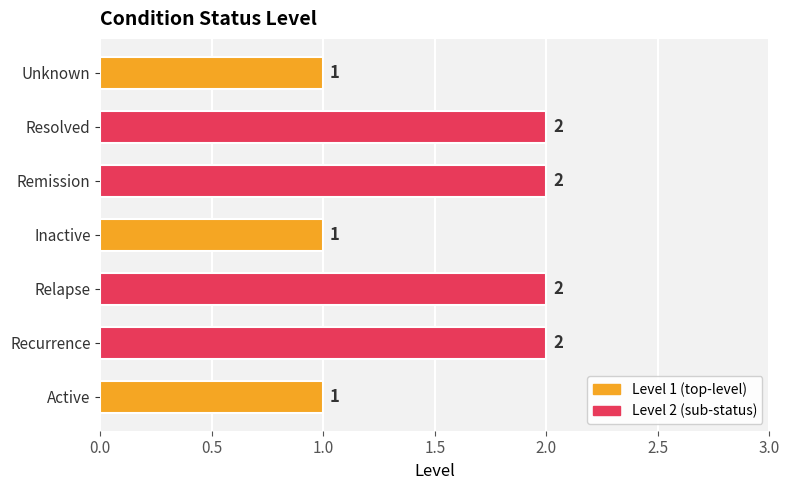

Is it true that the value at Remission is 2?

True